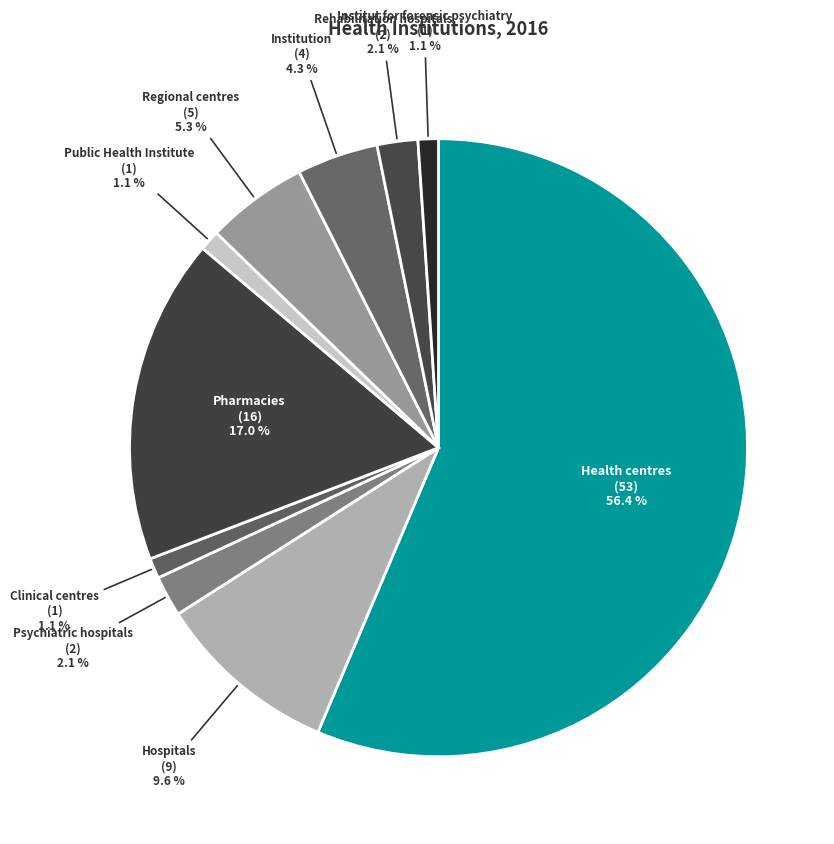

What percentage do Regional centres and Psychiatric hospitals together represent?

7.4%